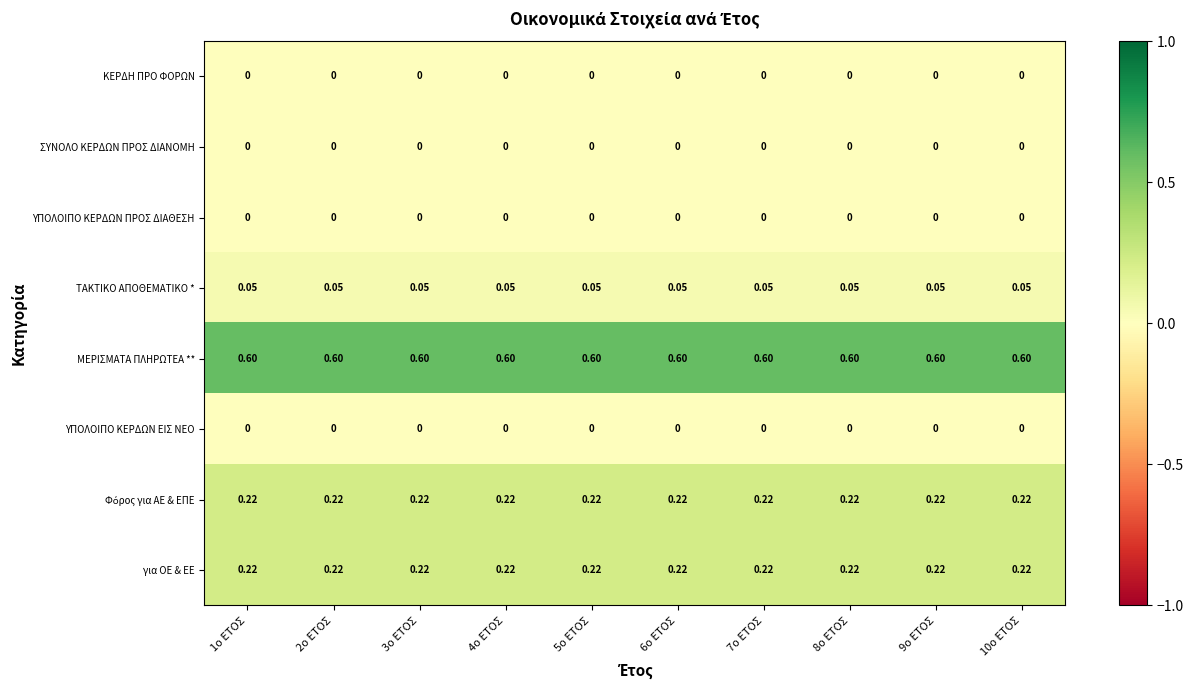

Which series has the largest total across all categories?

ΜΕΡΙΣΜΑΤΑ ΠΛΗΡΩΤΕΑ **